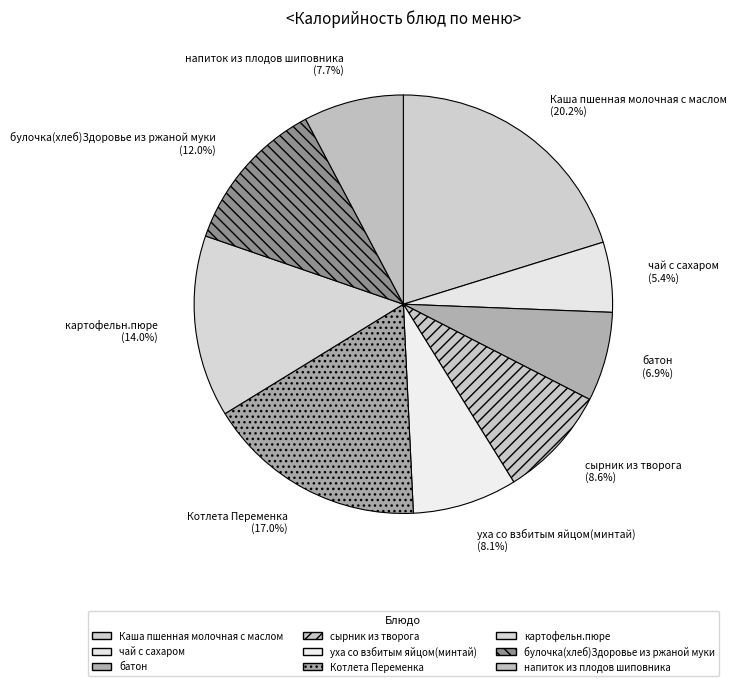

Combined, what portion of the pie is Котлета Переменка and напиток из плодов шиповника?

24.7%